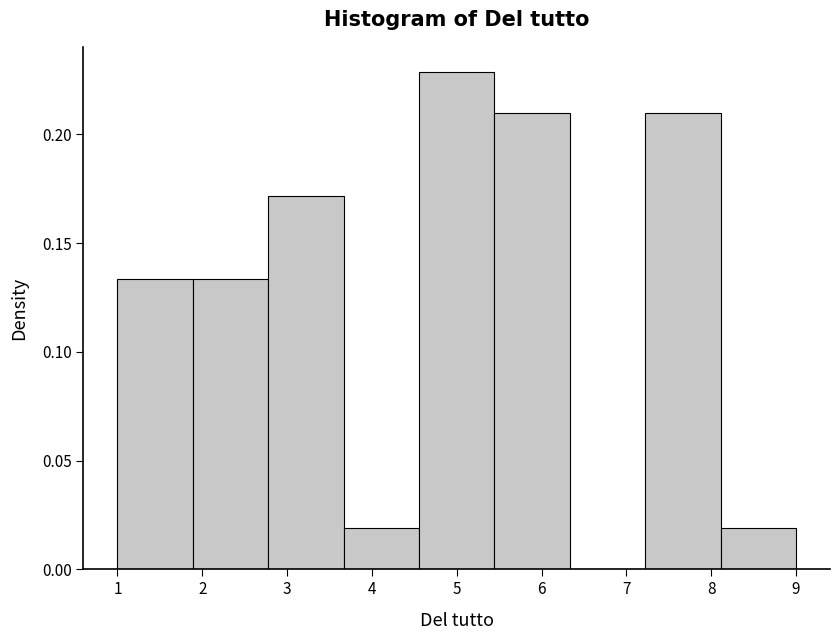

Reading left to right, transcribe this chart: for each bar, give the range it covers on the x-axis and its height. Neither the bar edges nor the heights are printed on the chart, so give them approximately, as read against the axes.

1.0 to 1.9: 0.135
1.9 to 2.8: 0.135
2.8 to 3.7: 0.170
3.7 to 4.6: 0.020
4.6 to 5.4: 0.230
5.4 to 6.3: 0.210
6.3 to 7.2: 0
7.2 to 8.1: 0.210
8.1 to 9.0: 0.020